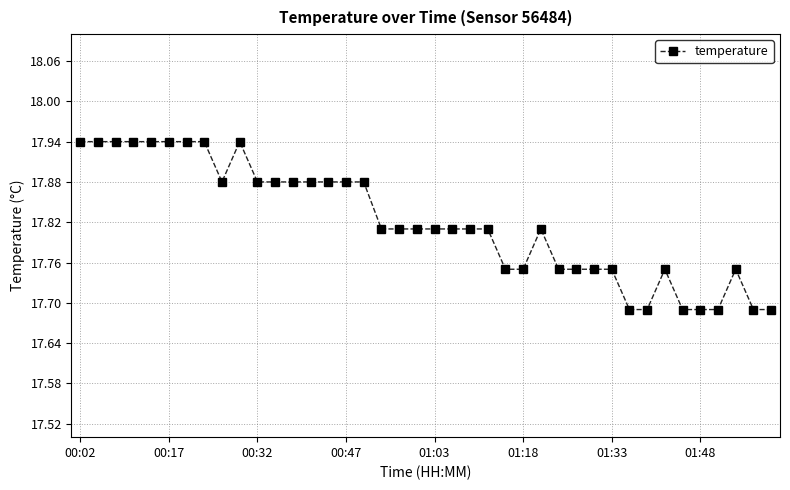

What is the sum of all values?

712.8